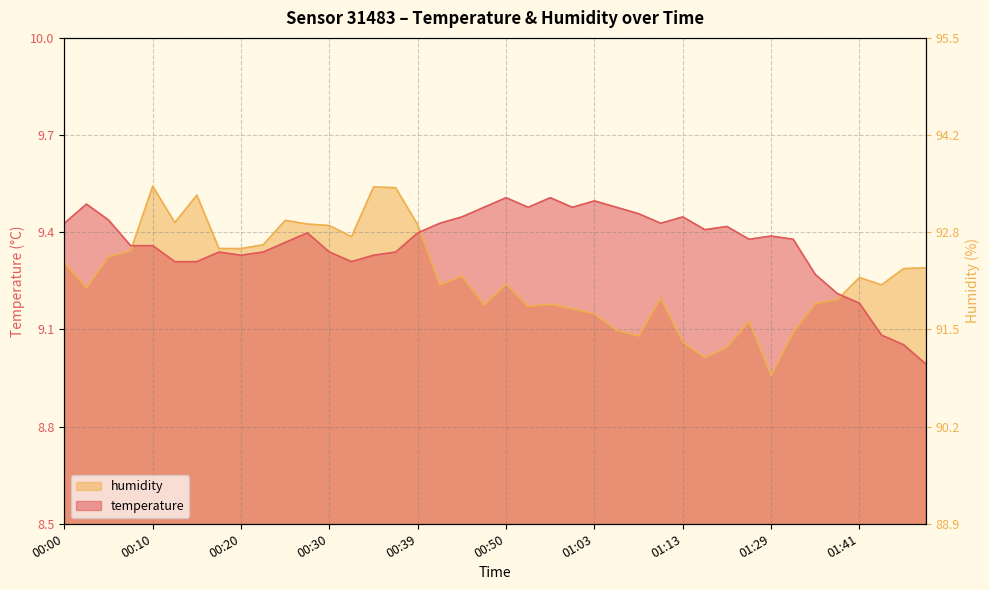

What is the spread (max minus min) of values at 01:18?

0.4